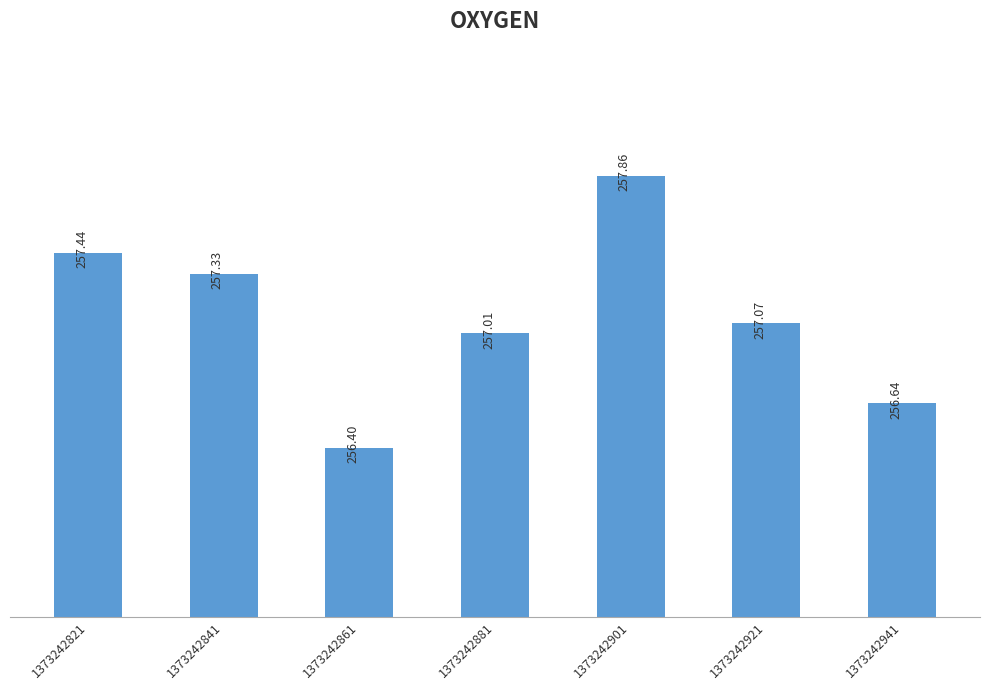

What is the average value?

257.1